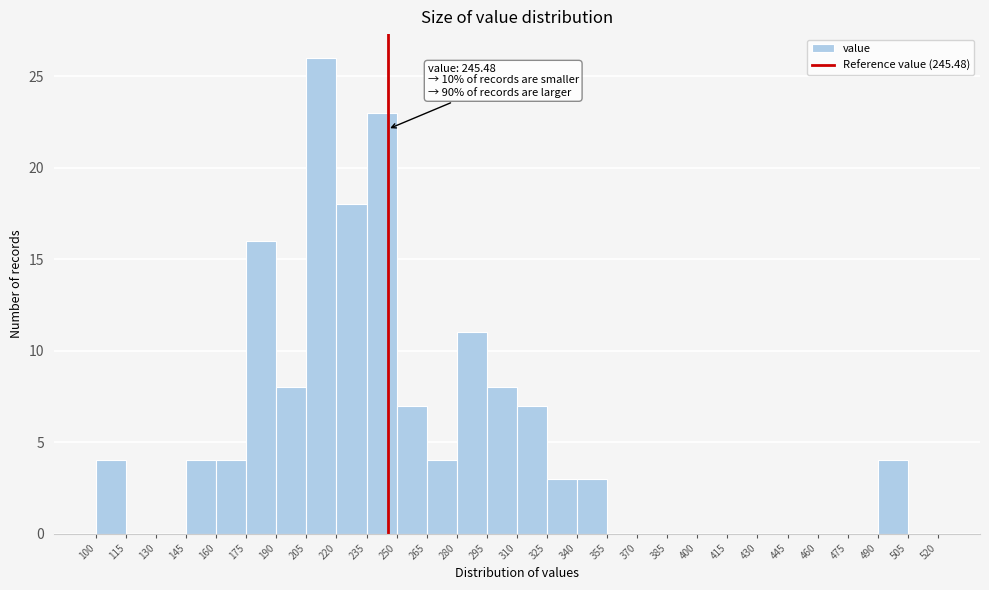

Over which range of the x-axis is the bar tallest?

205 to 220